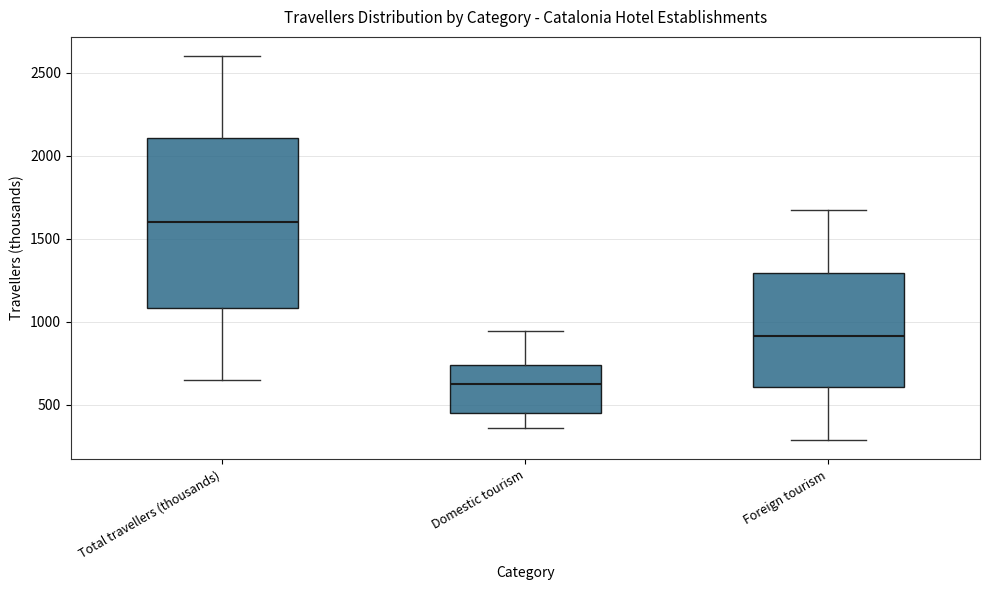

Where does the upper whisker of the box for Foreign tourism end on the y-axis? The values are not printed on the chart, so give them approximately, as read against the axis.

1650